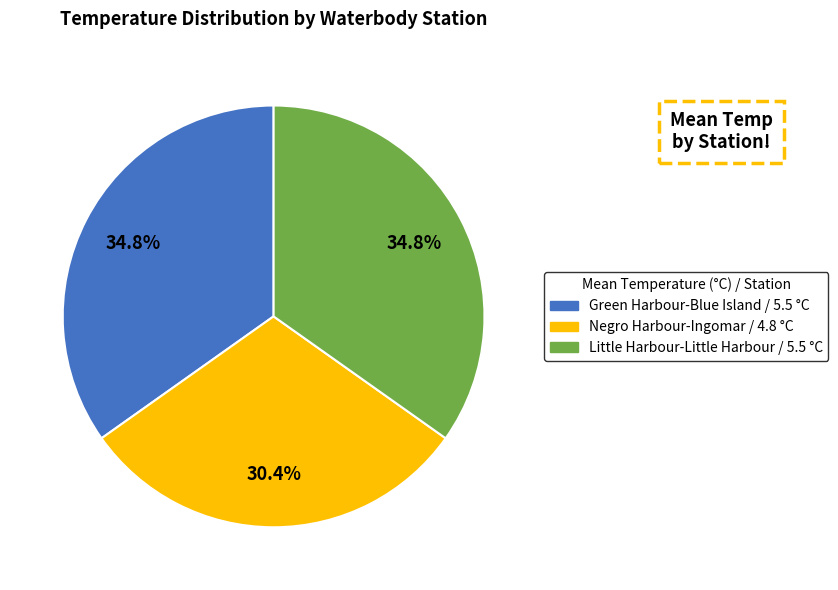

Between Negro Harbour-Ingomar and Little Harbour-Little Harbour, which is larger?

Little Harbour-Little Harbour